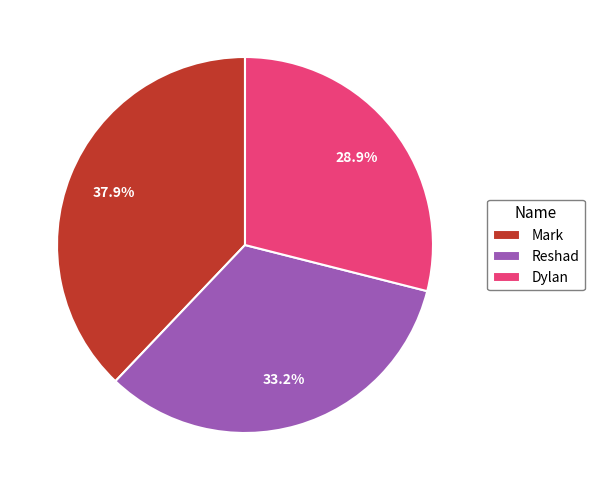

What is the total percentage of Reshad and Dylan?

62.1%